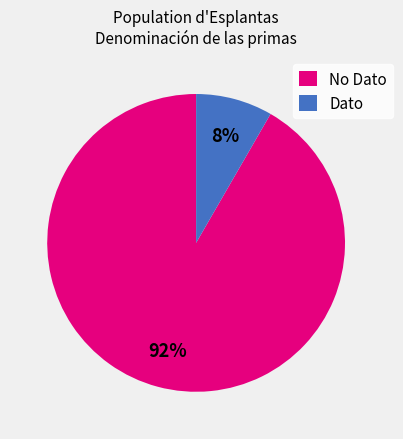

Which category accounts for the majority?

No Dato